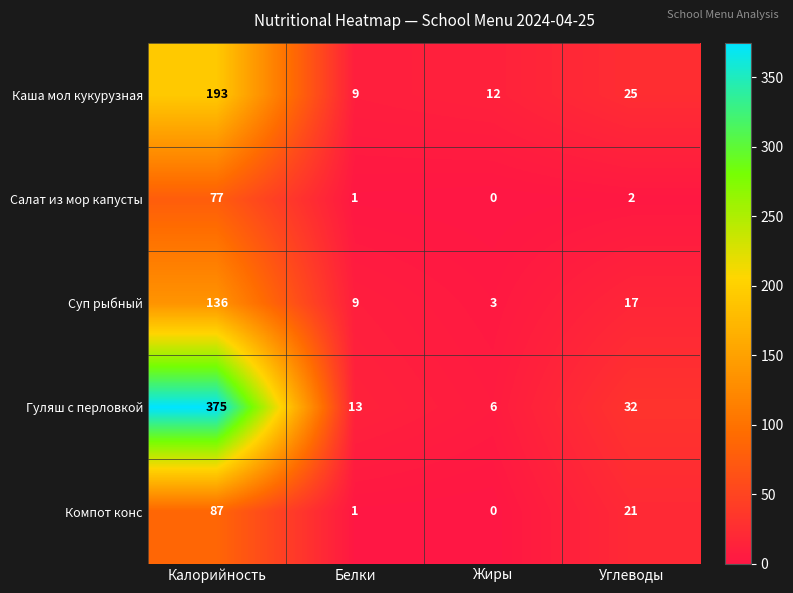

Which category has the highest value across all series?

Калорийность